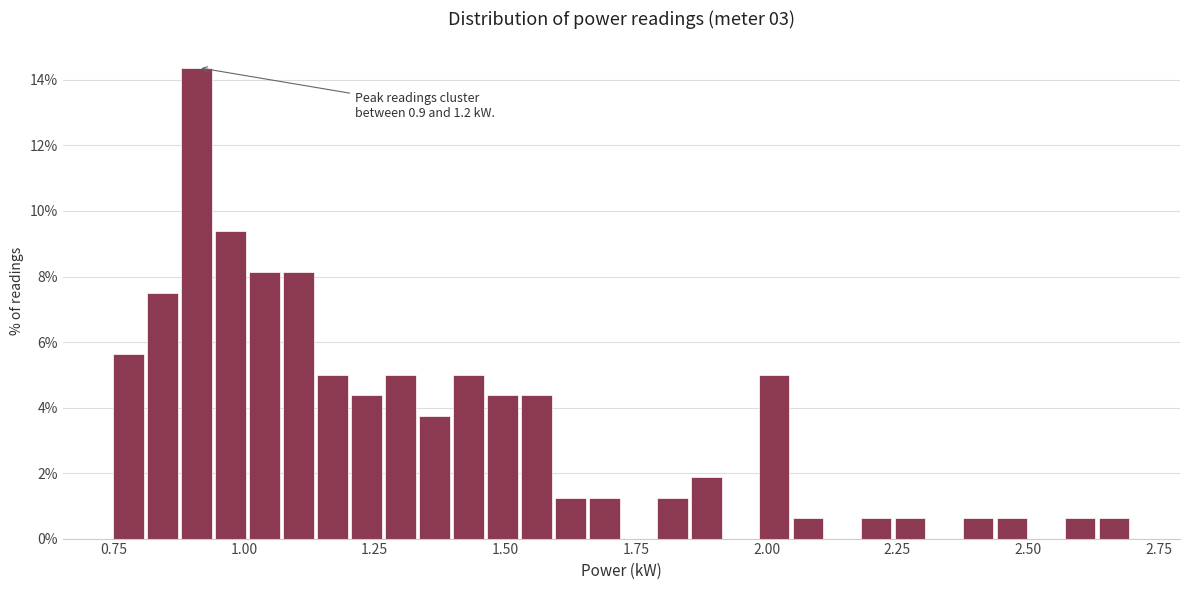

Around what value on the x-axis is the tallest bar? Give the approximate position of its centre, as read against the axis.

0.90